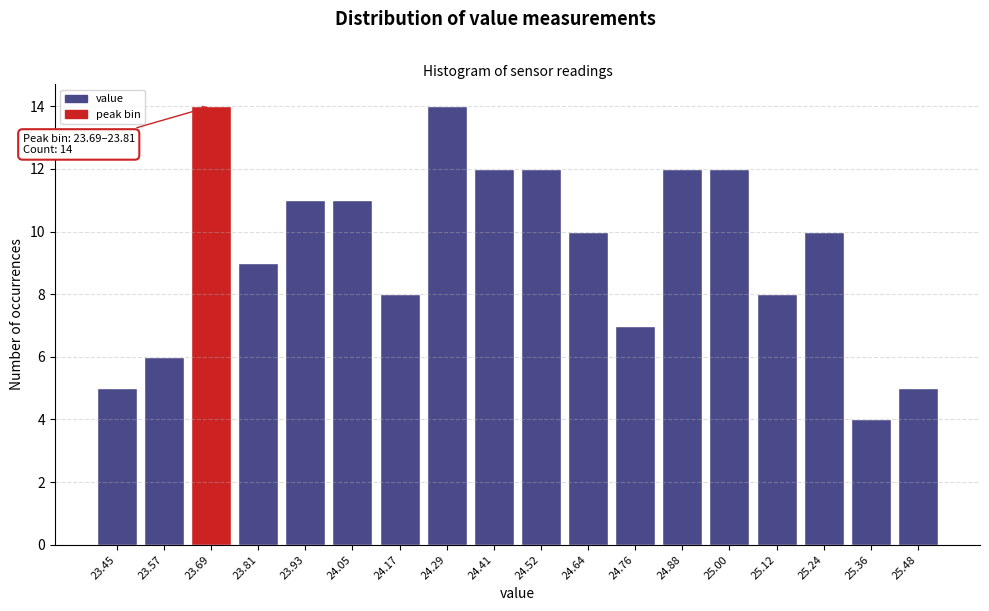

Reading left to right, what are all the values shown in this chart?

23.45=5	23.57=6	23.69=14	23.81=9	23.93=11	24.05=11	24.17=8	24.29=14	24.41=12	24.52=12	24.64=10	24.76=7	24.88=12	25.00=12	25.12=8	25.24=10	25.36=4	25.48=5